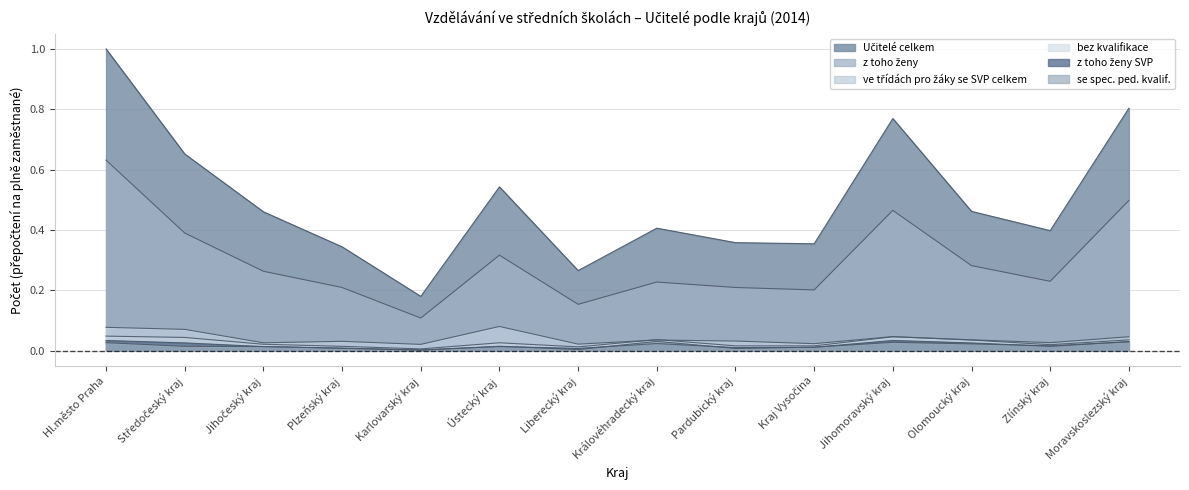

At Olomoucký kraj, list the series in order from smallest to largest.

se spec. ped. kvalif., z toho ženy SVP, bez kvalifikace, ve třídách pro žáky se SVP celkem, z toho ženy, Učitelé celkem